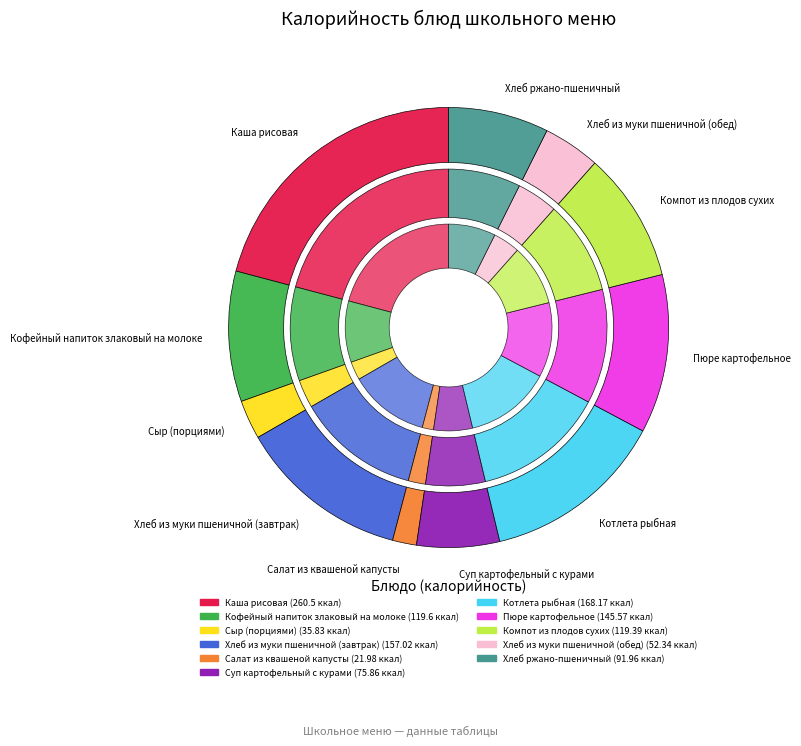

Approximately how many times larger is the value at Хлеб ржано-пшеничный compared to Пюре картофельное?

0.6